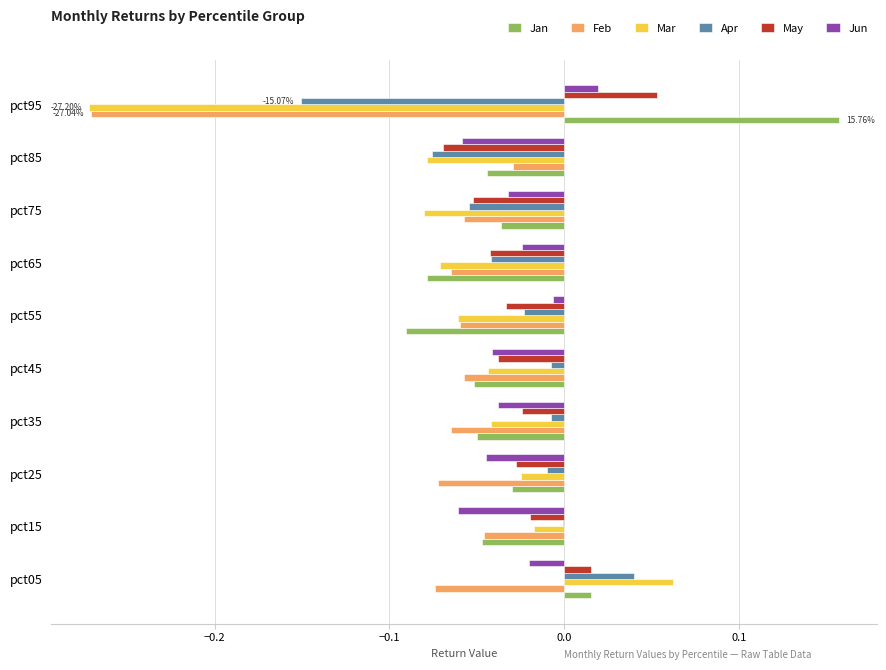

Which series has the largest range (max minus min)?

Mar